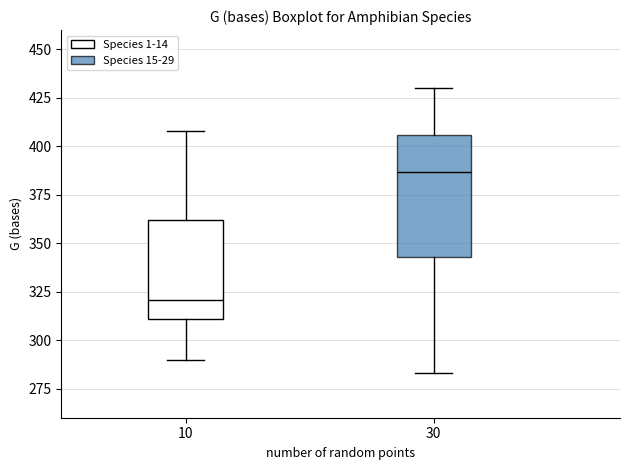

Reading left to right, transcribe this box plot: for each box, give where its median line is, the range the box spans, and where its two whiskers end, as read against the y-axis. The values are not printed on the chart, so give them approximately, as read against the axis.

10: median 320, box 310 to 360, whiskers 290 to 410
30: median 385, box 345 to 405, whiskers 285 to 430